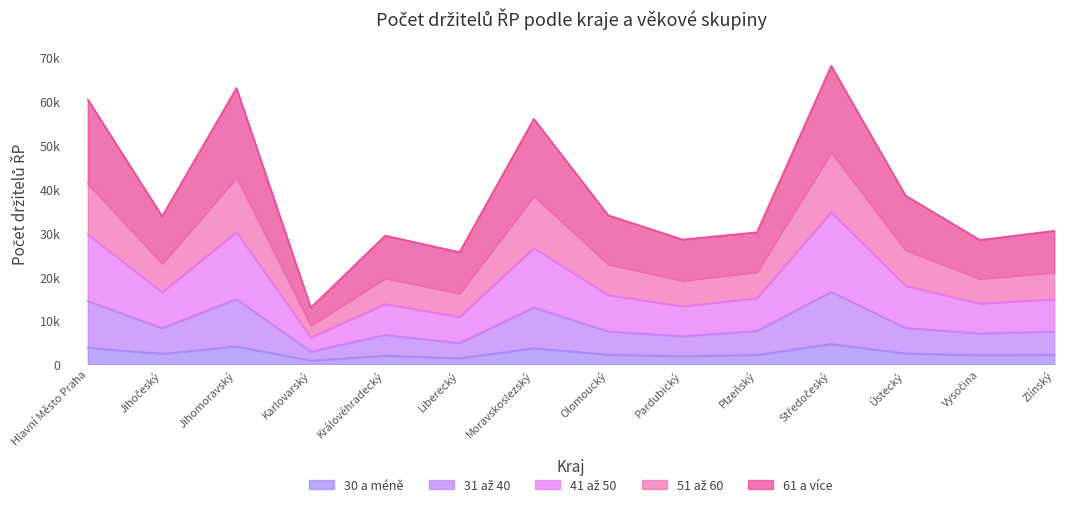

What is the minimum value shown in the chart?

893